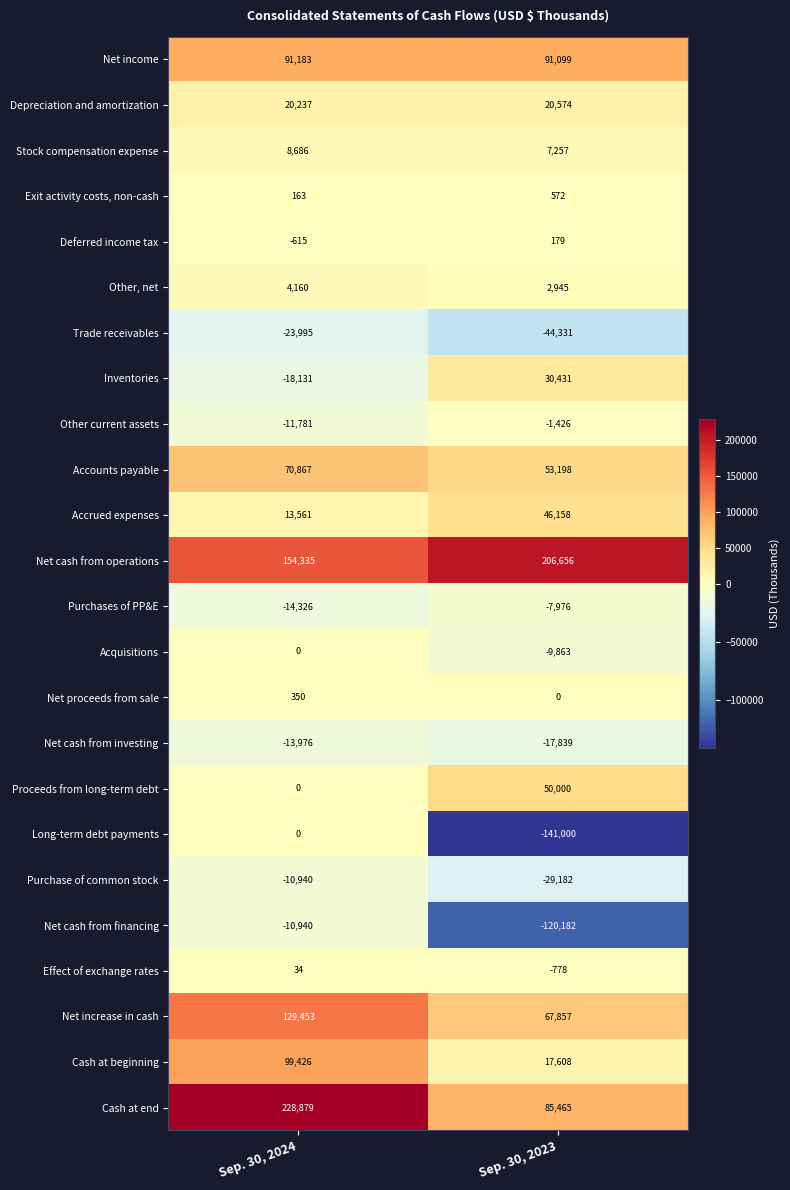

How many values in the Other, net series are below 4160?

1